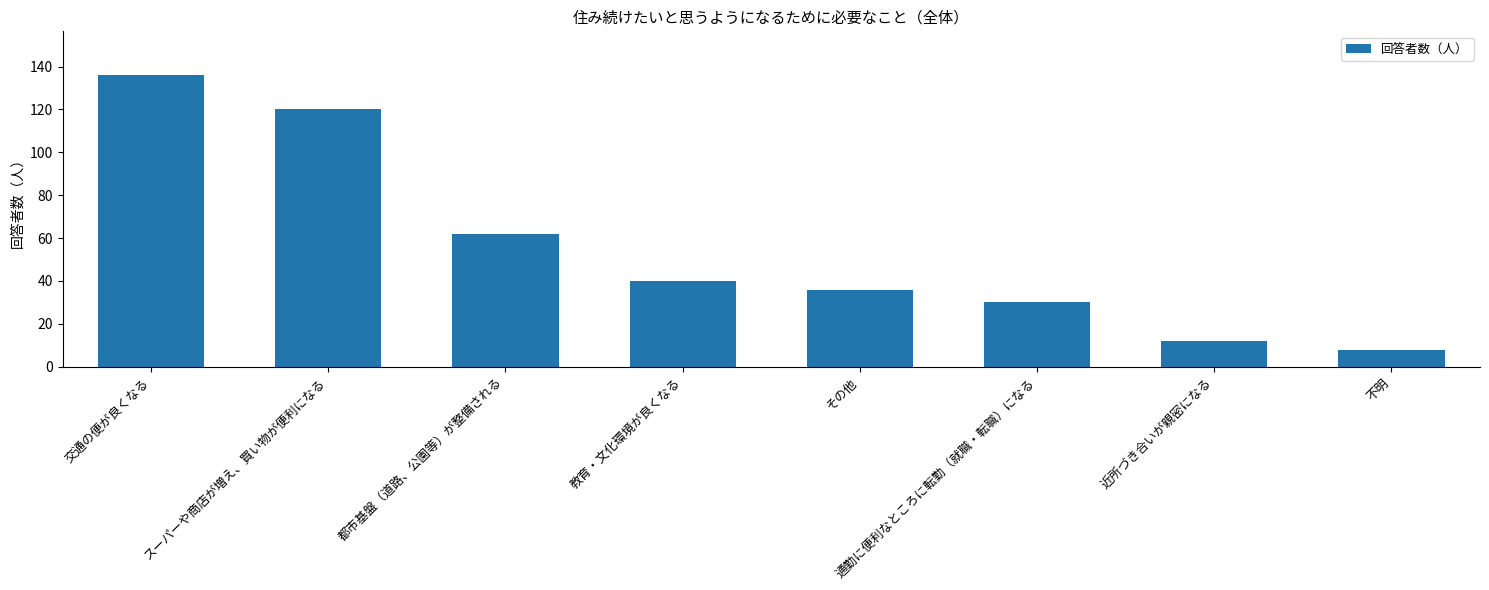

Between 近所づき合いが親密になる and 交通の便が良くなる, which is larger?

交通の便が良くなる